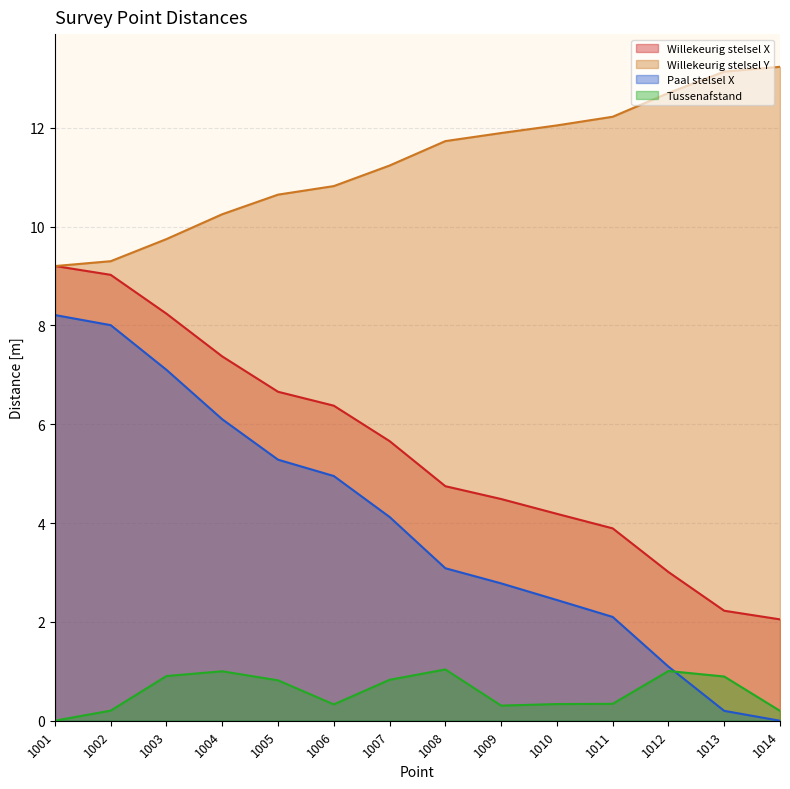

Does the chart have visible grid lines?

Yes